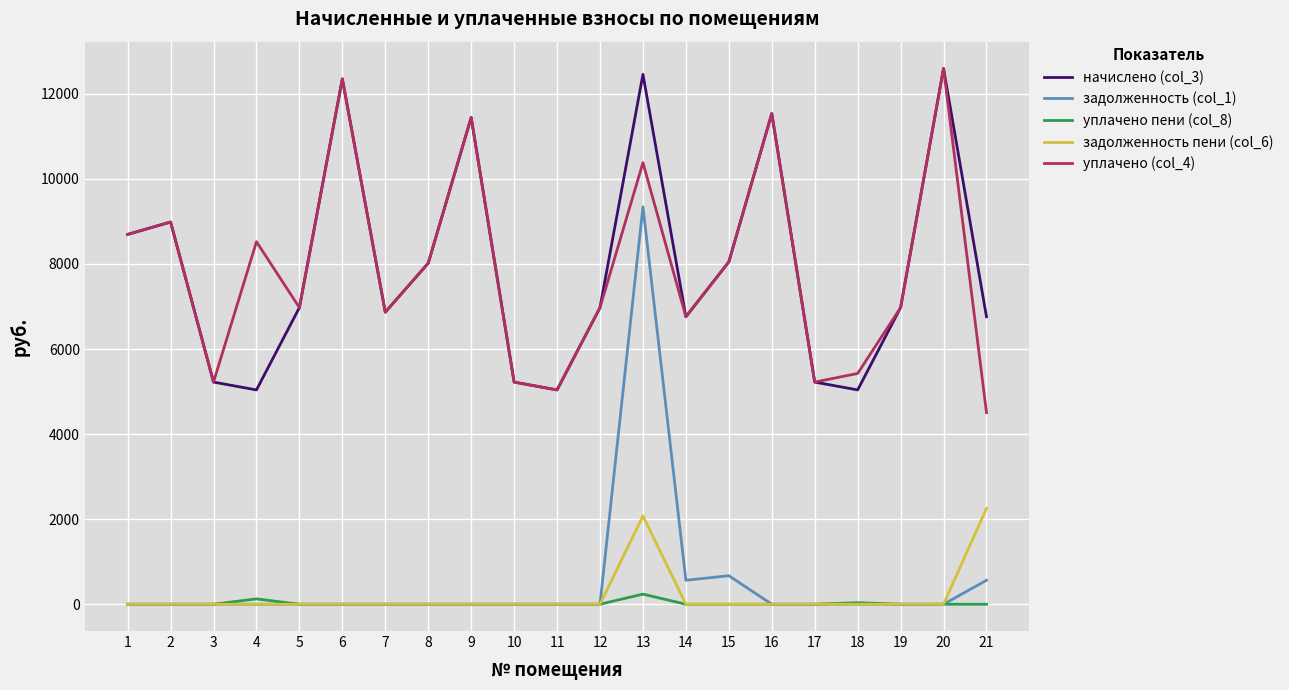

What is the difference between the highest and lowest values at 6?

12349.4